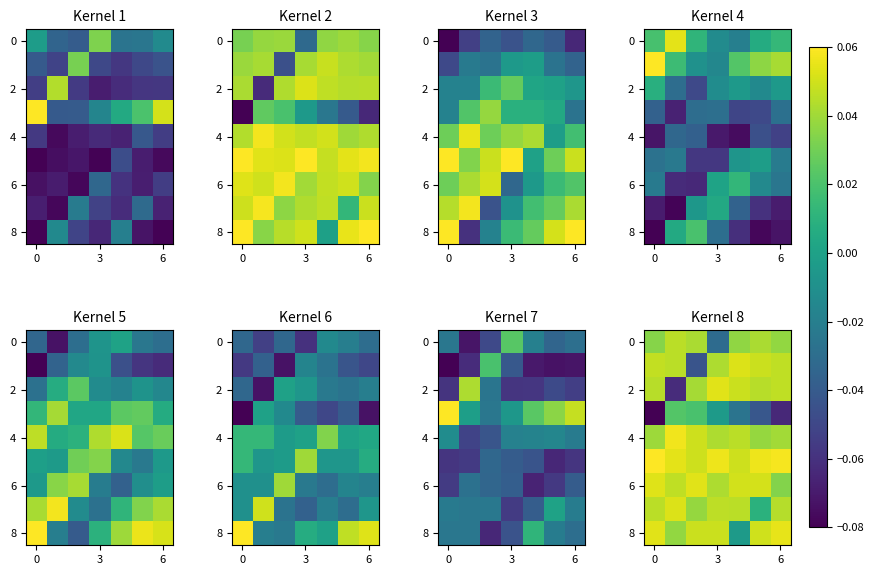

Count the number of categories in the chart.

7